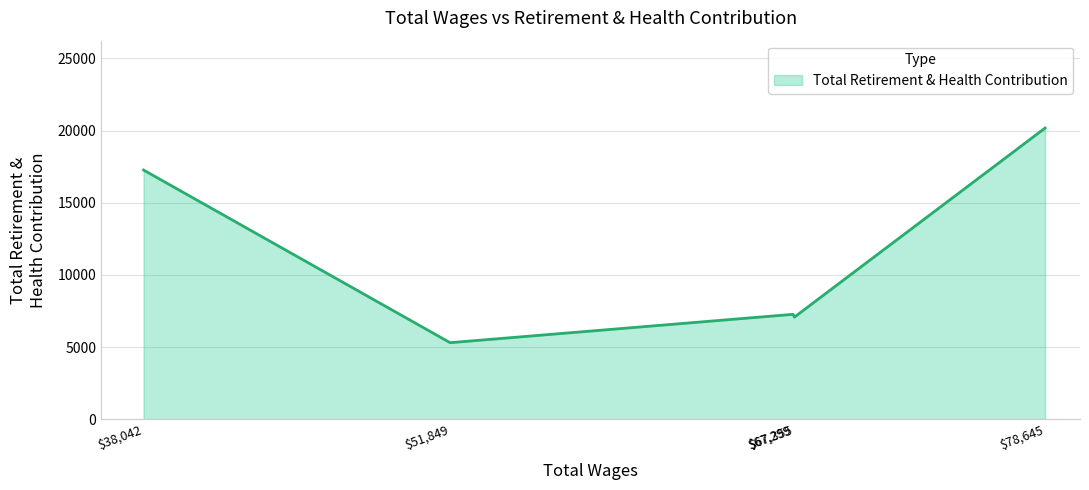

What is the greatest value displayed?

20171